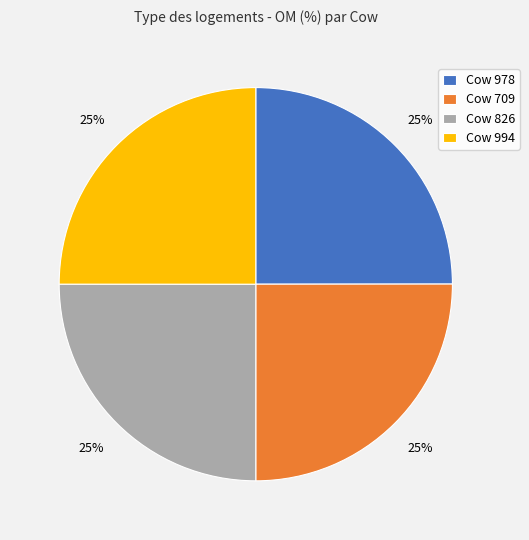

Approximately how many times larger is the value at Cow 994 compared to Cow 978?

1.0